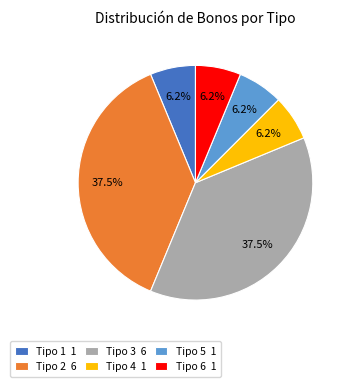

Is Tipo 5 1 the majority of the pie?

No